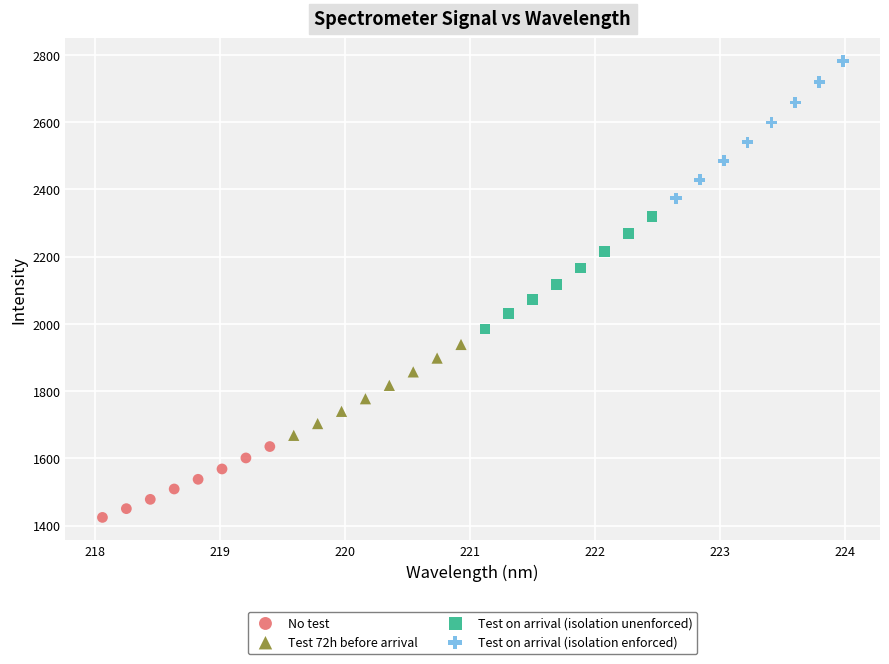

Which series contains the lowest Y value?

No test